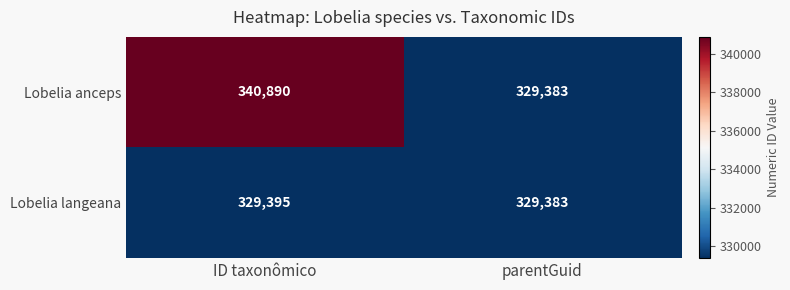

Between ID taxonômico and parentGuid, which series saw the biggest shift?

Lobelia anceps